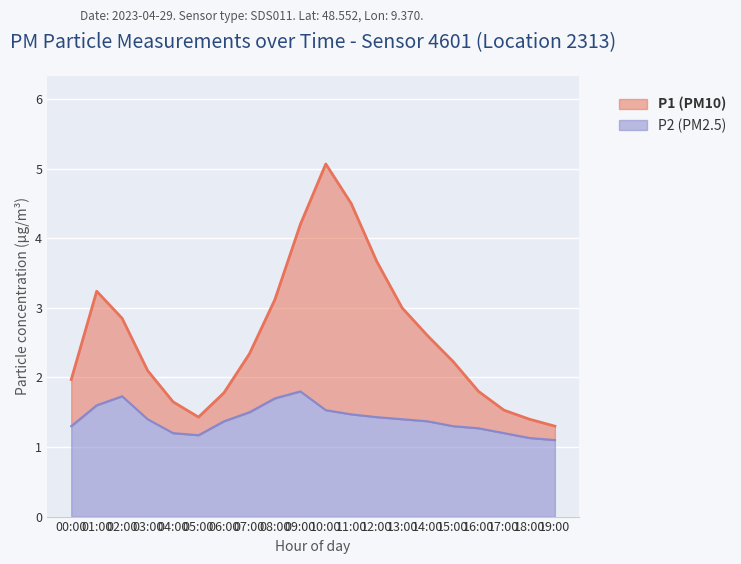

What is the total value across all series at 15:00?

2.2